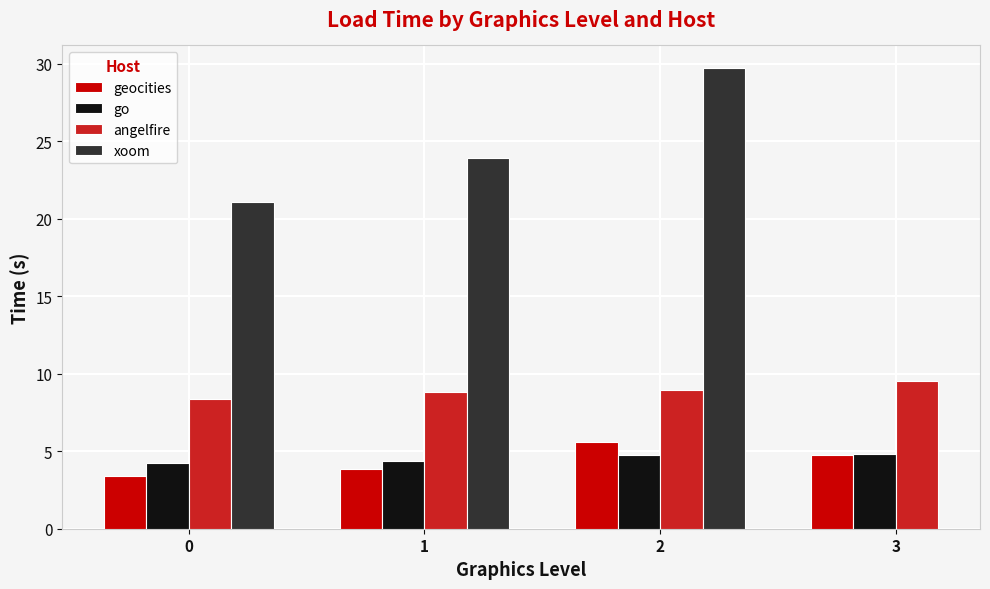

Count the geocities values in the range 3 to 5.

3